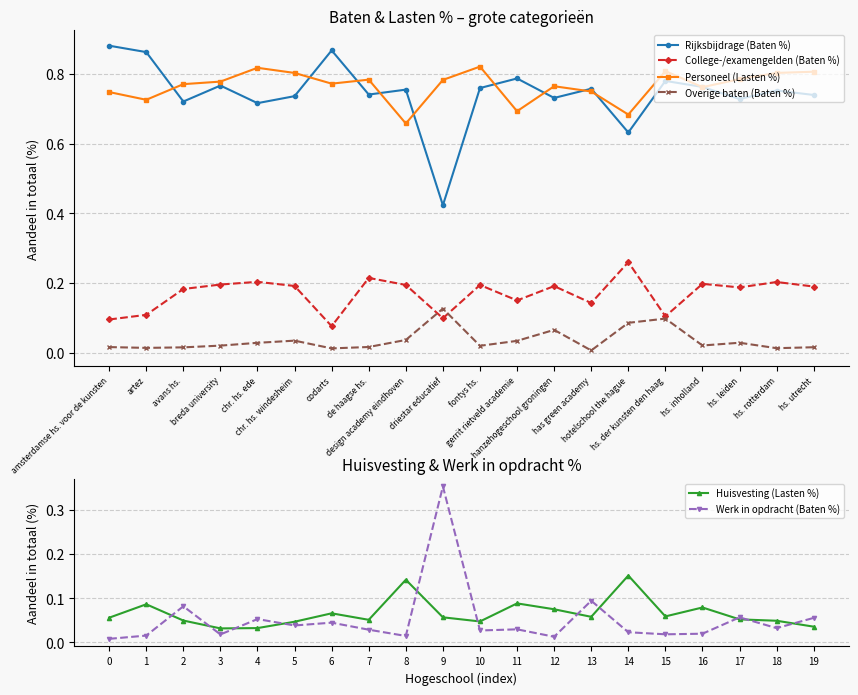

What is the sum of all Overige baten (Baten %) values?

0.7